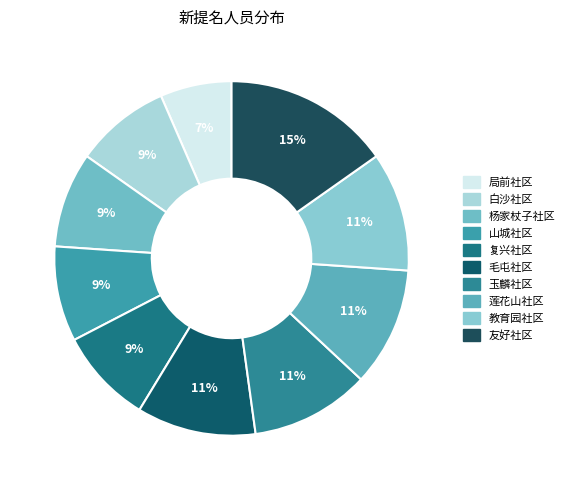

Between 莲花山社区 and 玉麟社区, which is larger?

莲花山社区